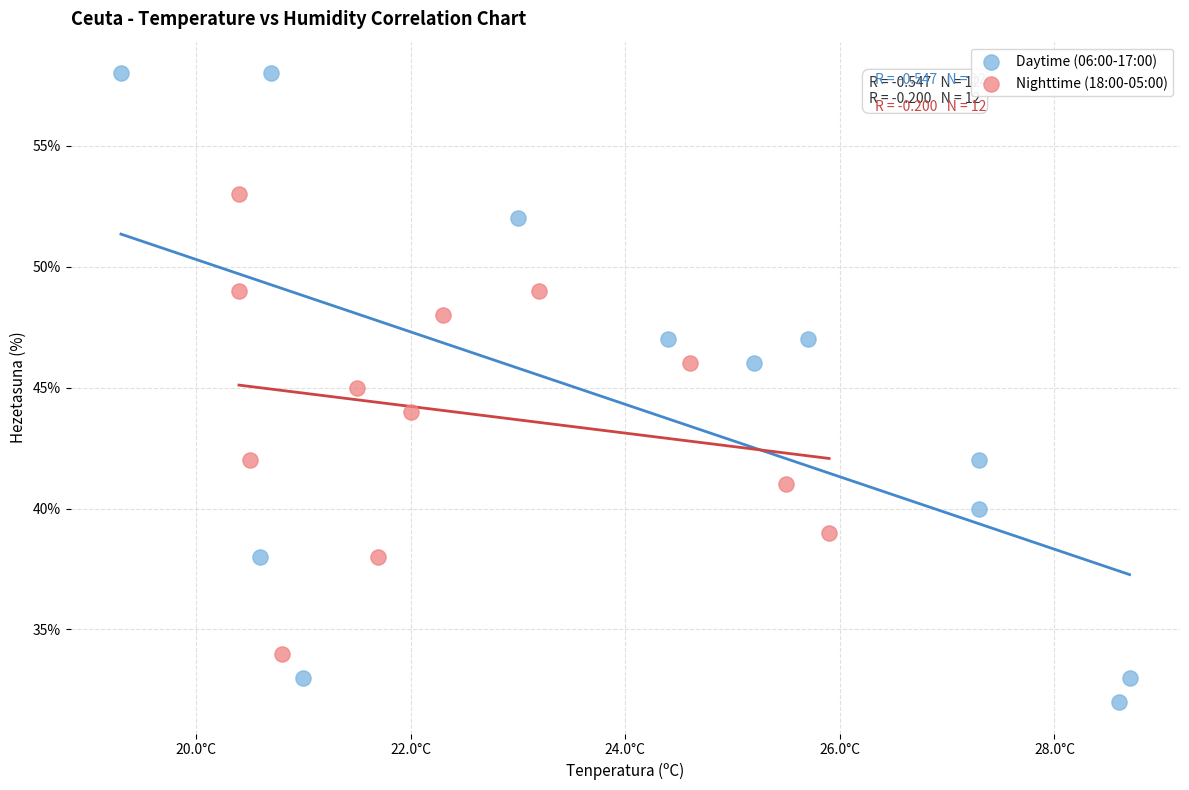

Which series has the largest Y range (max minus min)?

Daytime (06:00-17:00)